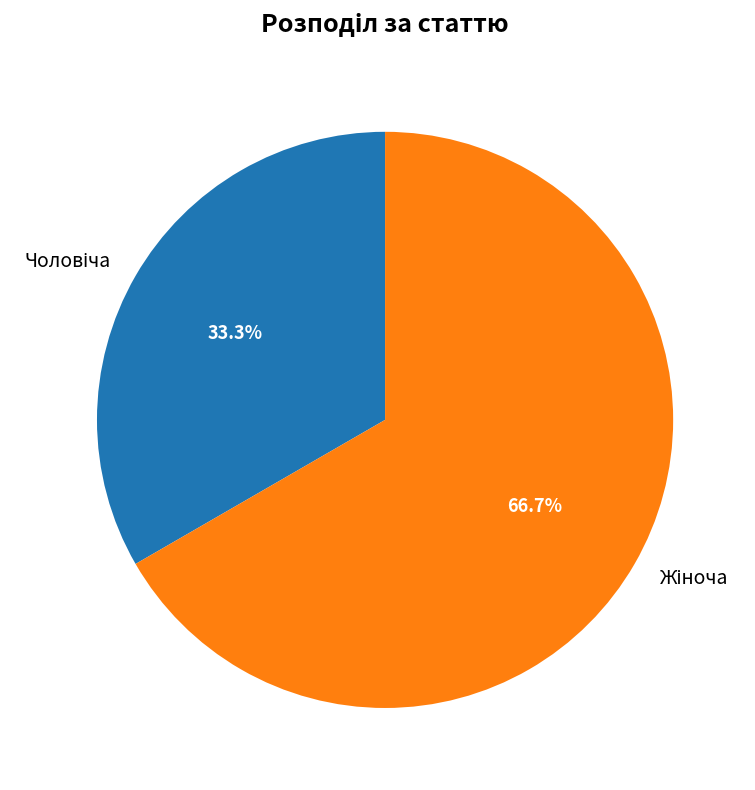

Does any single category account for the majority?

Yes